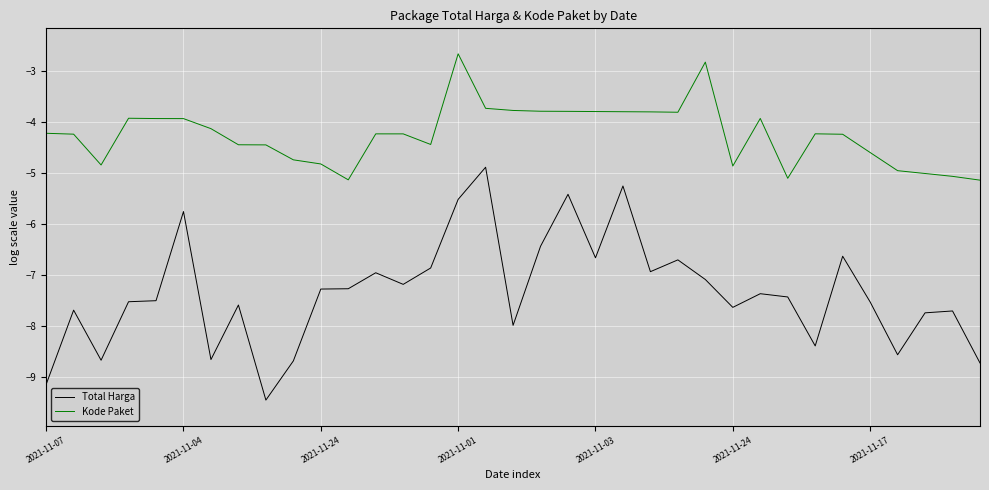

What is the minimum value for Total Harga?

-9.5